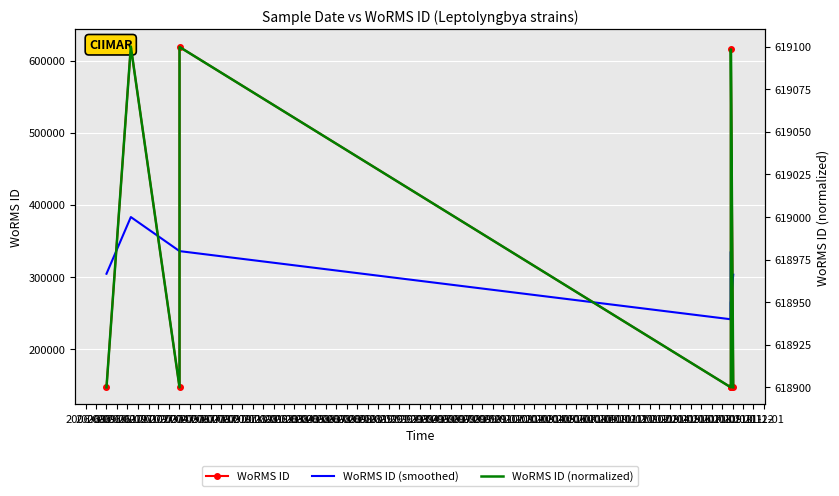

Reading left to right, list all the values displayed in this chart.

WoRMS ID: 146994.0	619584.0	146994.0	618967.0	146994.0	146994.0	146994.0	615645.0	146994.0
WoRMS ID (smoothed): 304524.0	383134.8	335906.6	335906.6	241388.6	335118.8	240724.2	264156.8	303211.0
WoRMS ID (normalized): 618900.0	619100.0	618900.0	619099.7	618900.0	618900.0	618900.0	619098.3	618900.0